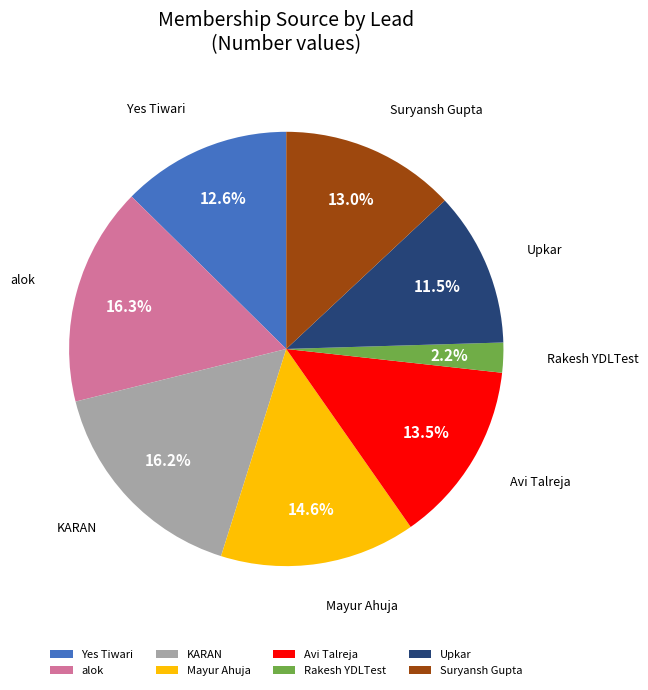

To the nearest percent, what is the difference between the Suryansh Gupta and Mayur Ahuja slice percentages?

2%